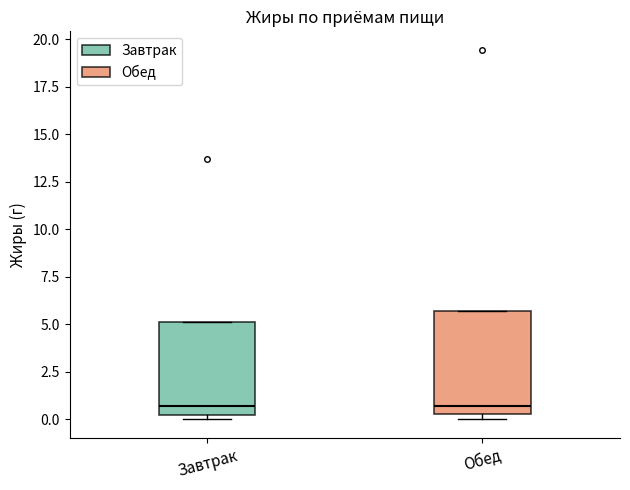

Reading left to right, read every box against the y-axis: the position of its median line, the range the box covers, and the ends of its whiskers. The values are not printed on the chart, so give them approximately, as read against the axis.

Завтрак: median 0.5, box 0.0 to 5.0, whiskers 0.0 (just below the box's lower edge) to 5.0
Обед: median 0.5 (just above the box's lower edge), box 0.5 to 5.5, whiskers 0.0 to 5.5